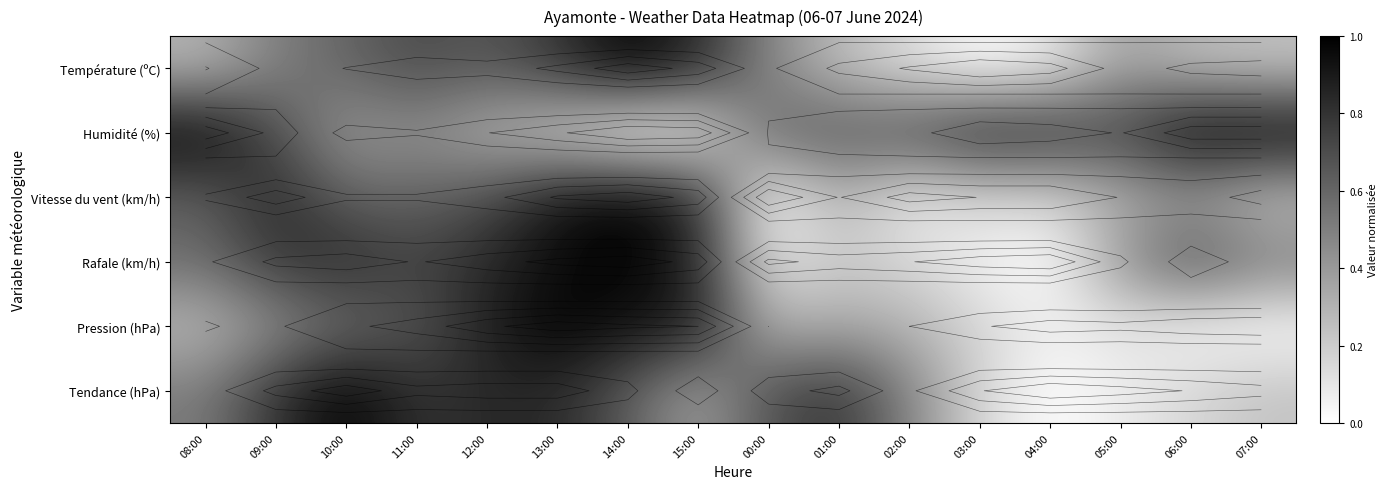

What is the spread (max minus min) of values at 01:00?

0.6